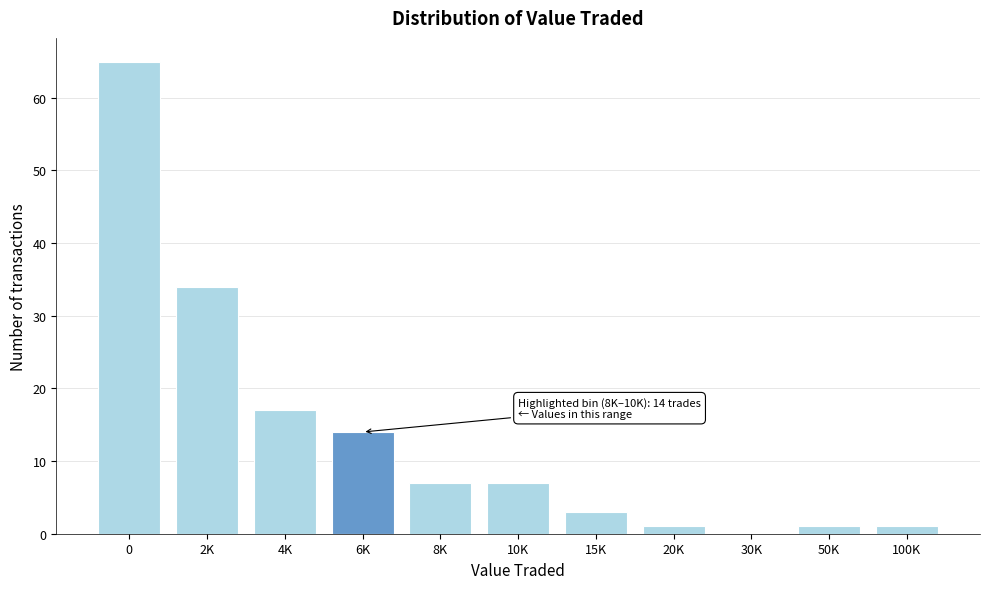

Reading left to right, transcribe all the data shown in this chart.

0=65	2K=34	4K=17	6K=14	8K=7	10K=7	15K=3	20K=1	30K=0	50K=1	100K=1